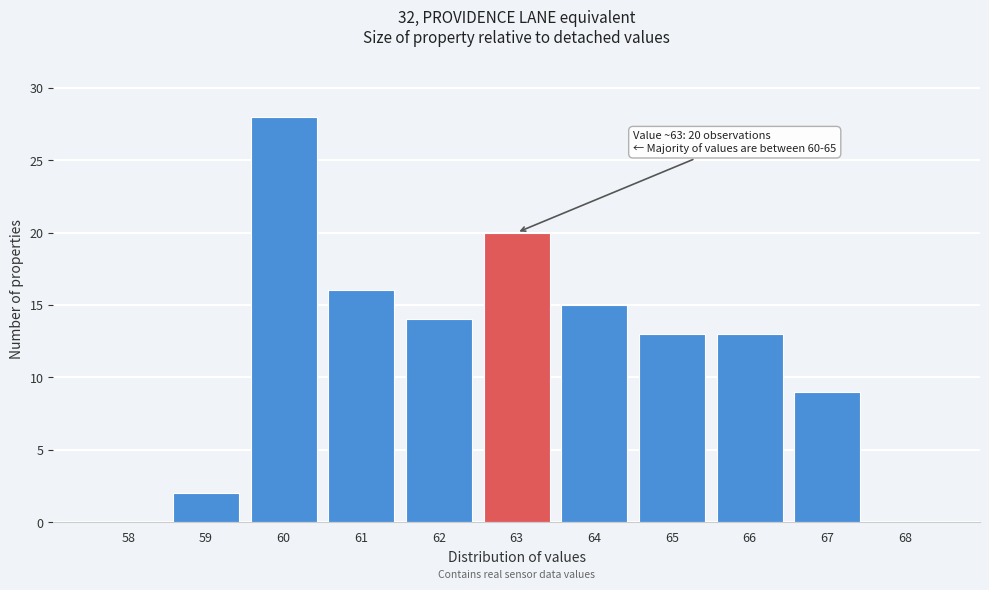

Reading left to right, transcribe all the data shown in this chart.

58=0	59=2	60=28	61=16	62=14	63=20	64=15	65=13	66=13	67=9	68=0